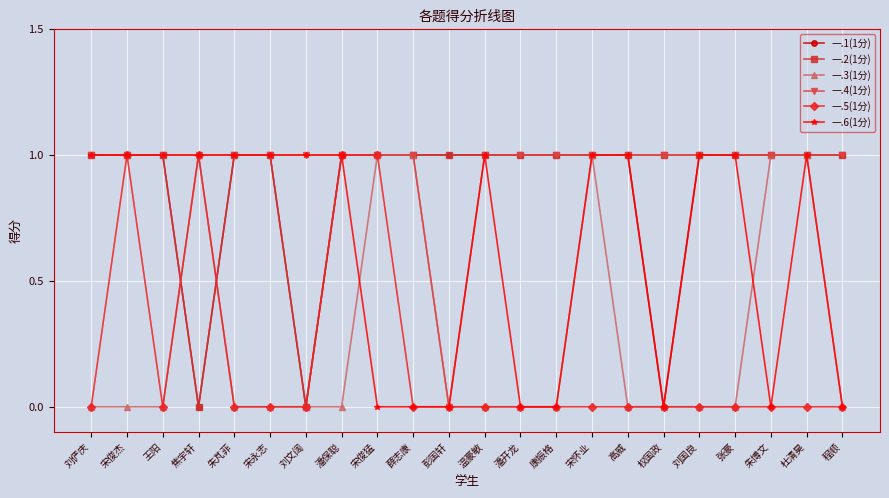

How many categories are shown in the chart?

22